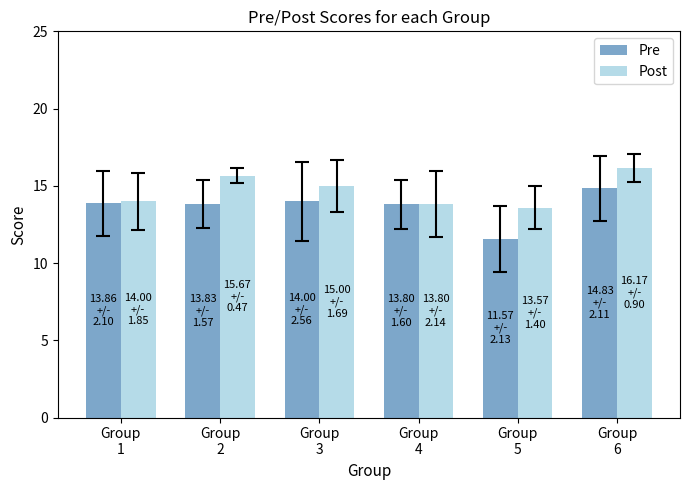

At which category is the sum across all series the highest?

Group
6